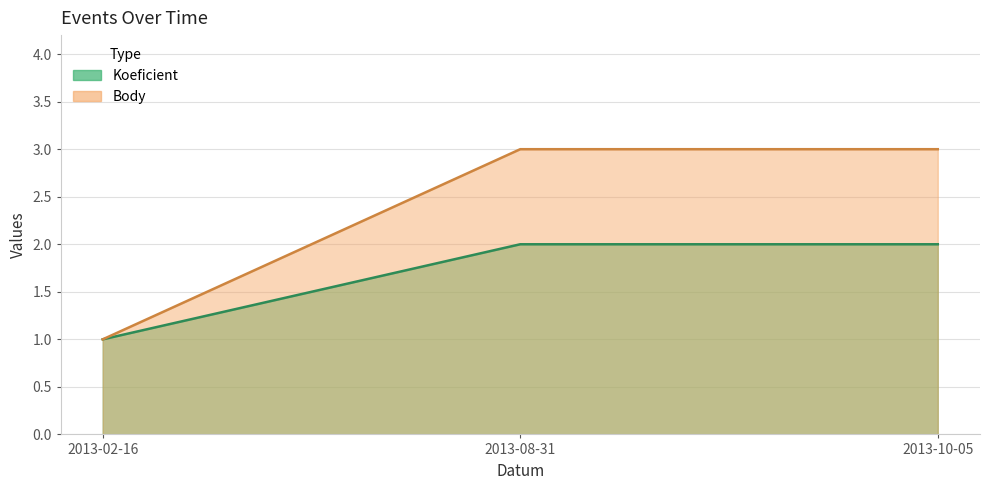

Reading left to right, transcribe all the data shown in this chart.

Koeficient: 1	2	2
Body: 1	3	3